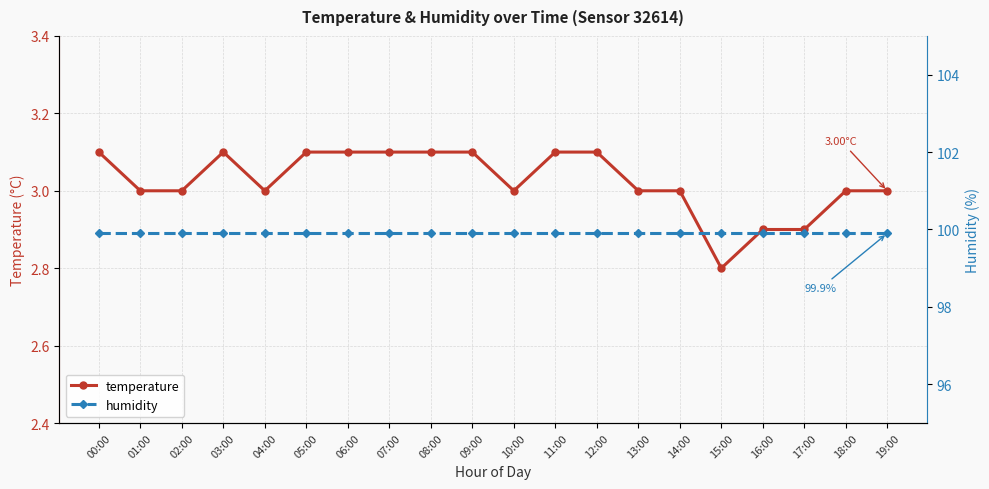

At which label is humidity closest to 99?

00:00